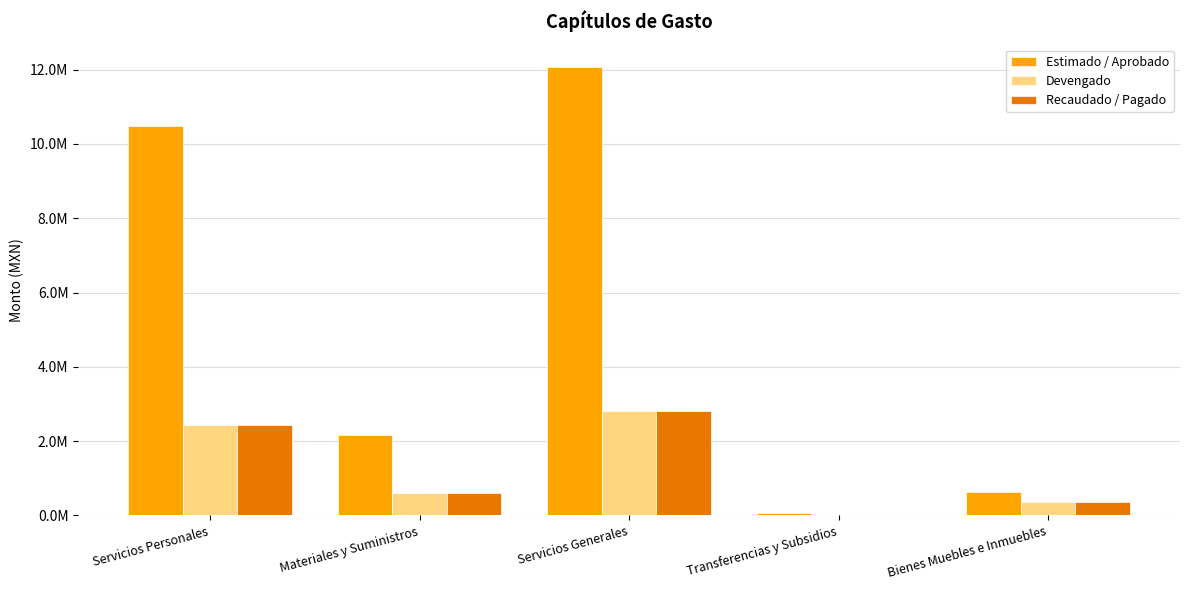

What is the sum of all Devengado values?

6250114.0